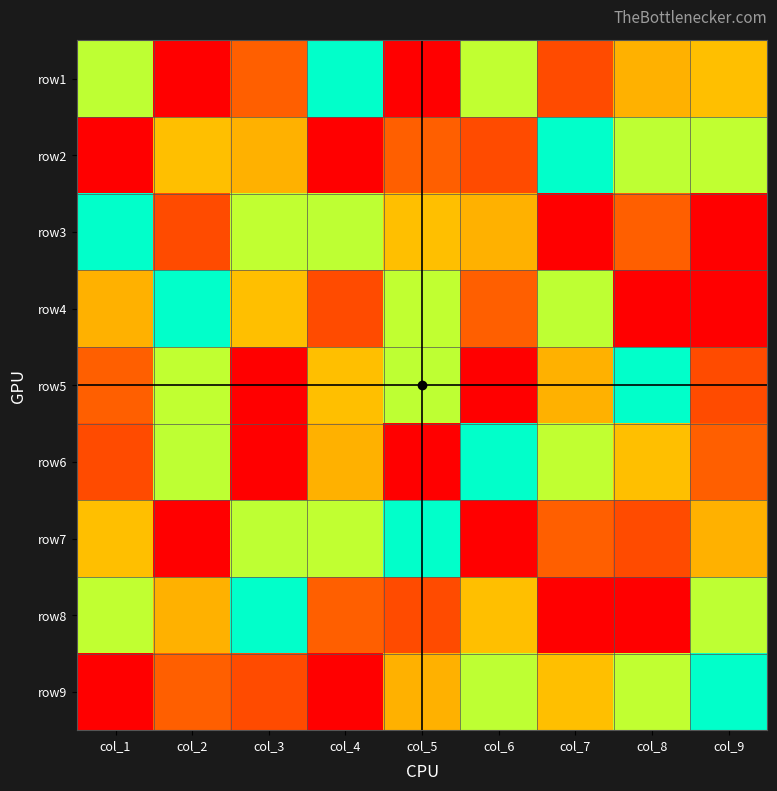

At which category is the sum across all series the highest?

col_1